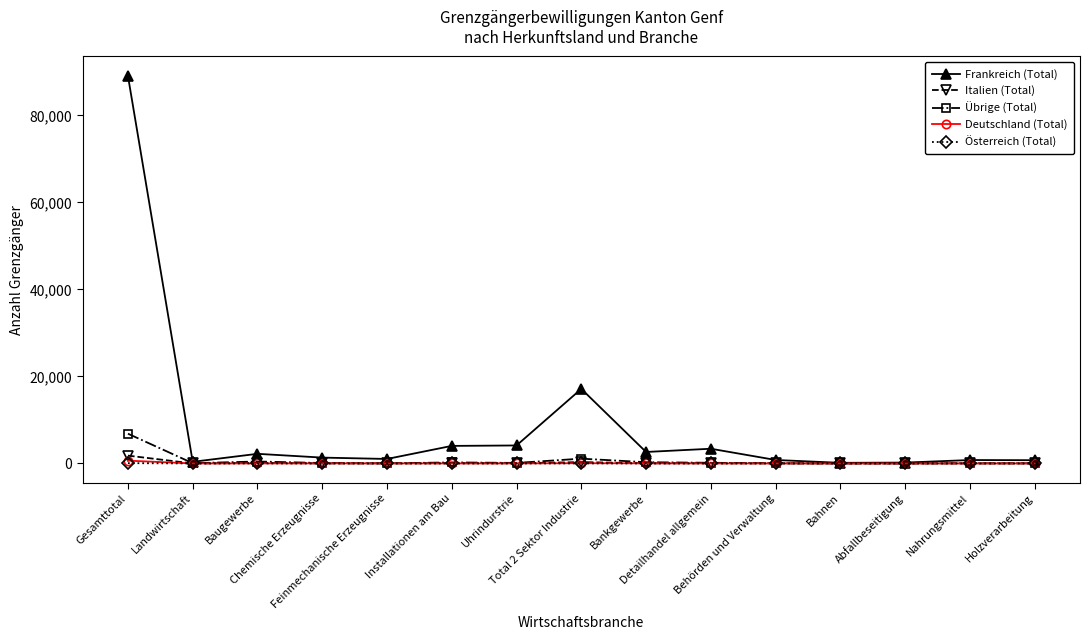

Which series has the largest total across all categories?

Frankreich (Total)